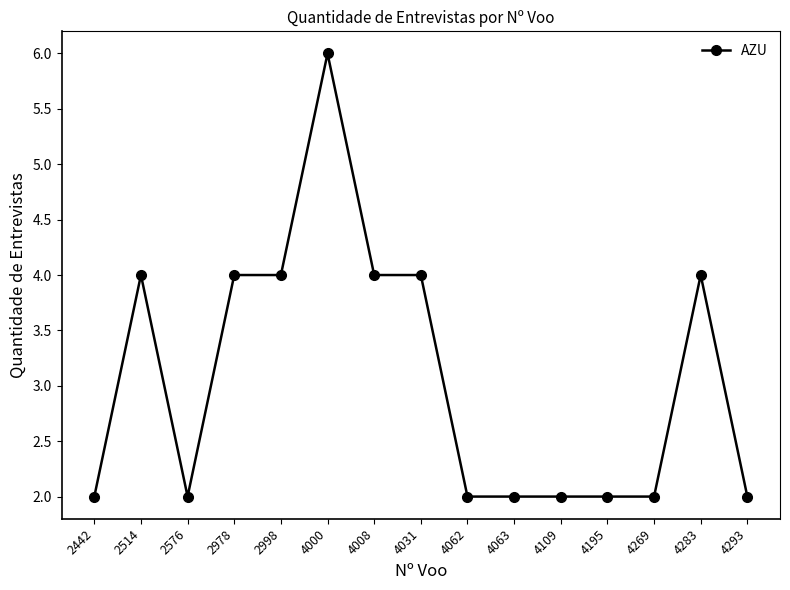

True or false: the data has more than 1 interior local peaks.

True